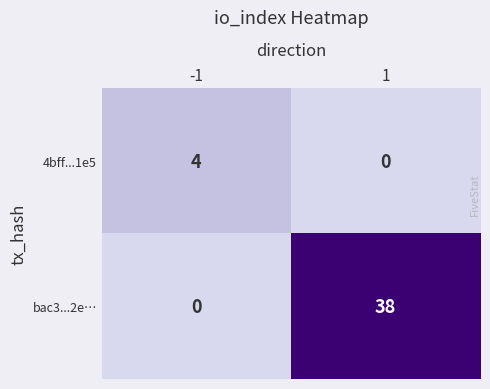

Reading right to left, what are all the values shown in this chart?

4bff...1e5: 0	4
bac3...2e…: 38	0